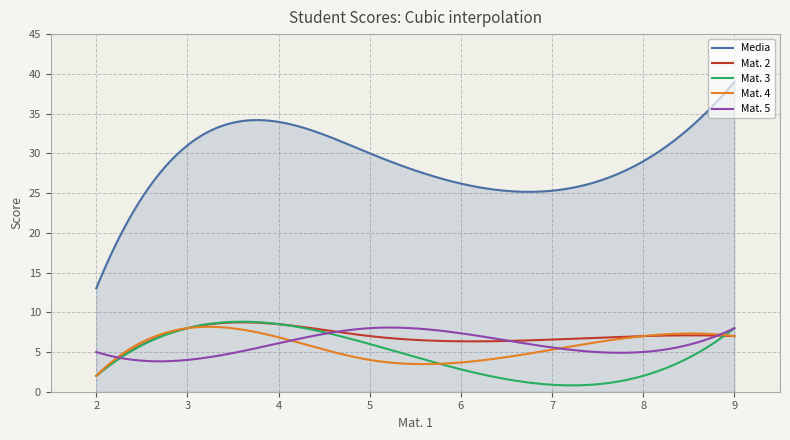

Which series has the largest total across all categories?

Media